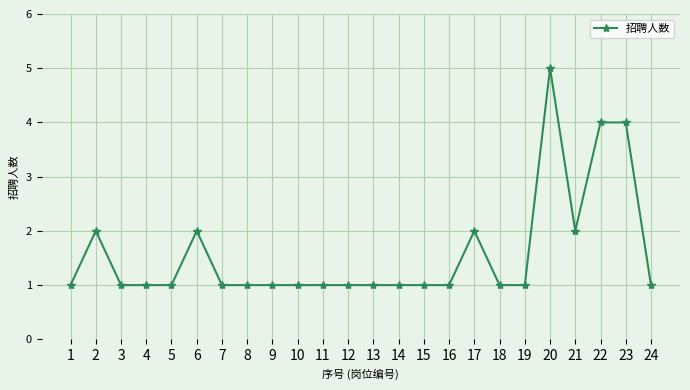

What is the smallest value displayed?

1